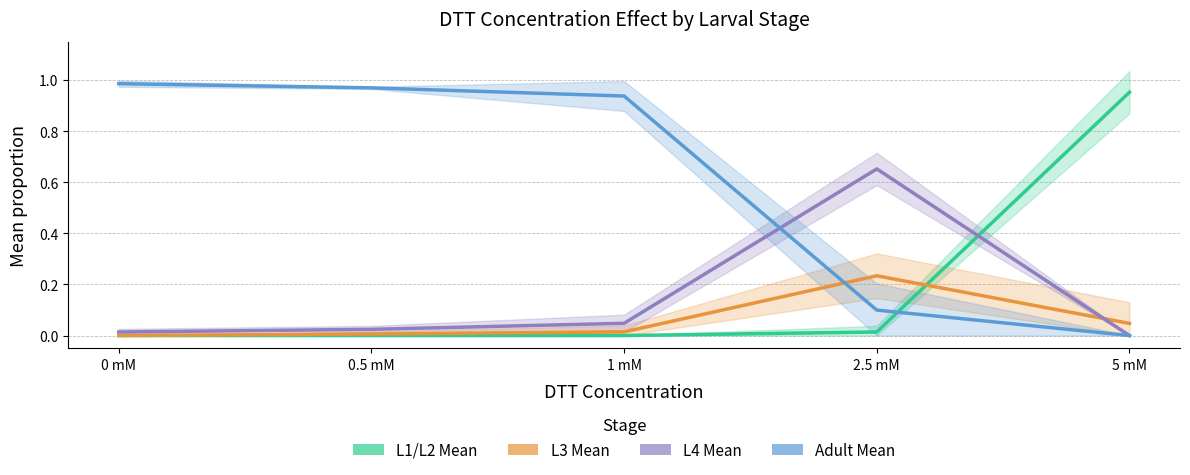

What position from the left is 2.5 mM?

4